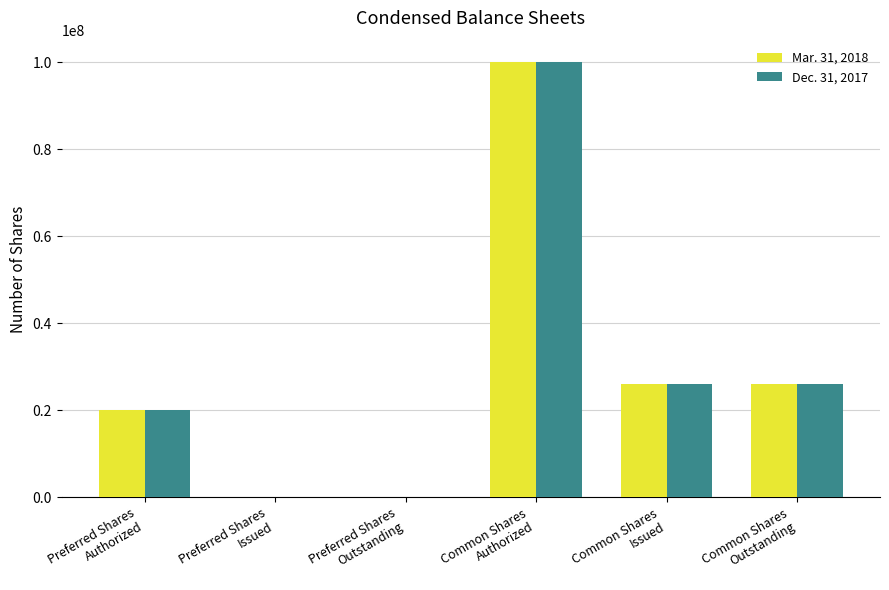

What is the maximum value shown in the chart?

100000000